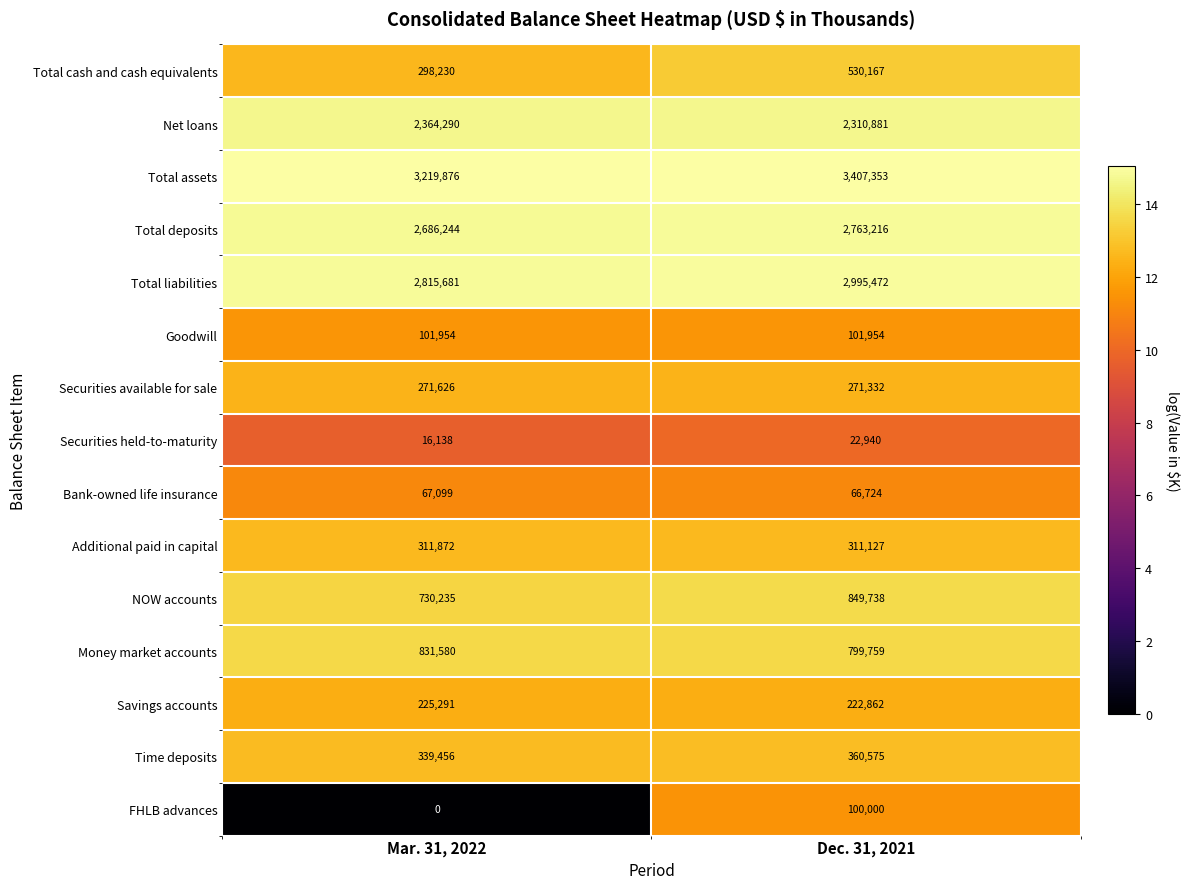

List the series in order of their peak value, highest first.

Total assets, Total liabilities, Total deposits, Net loans, NOW accounts, Money market accounts, Total cash and cash equivalents, Time deposits, Additional paid in capital, Securities available for sale, Savings accounts, Goodwill, FHLB advances, Bank-owned life insurance, Securities held-to-maturity